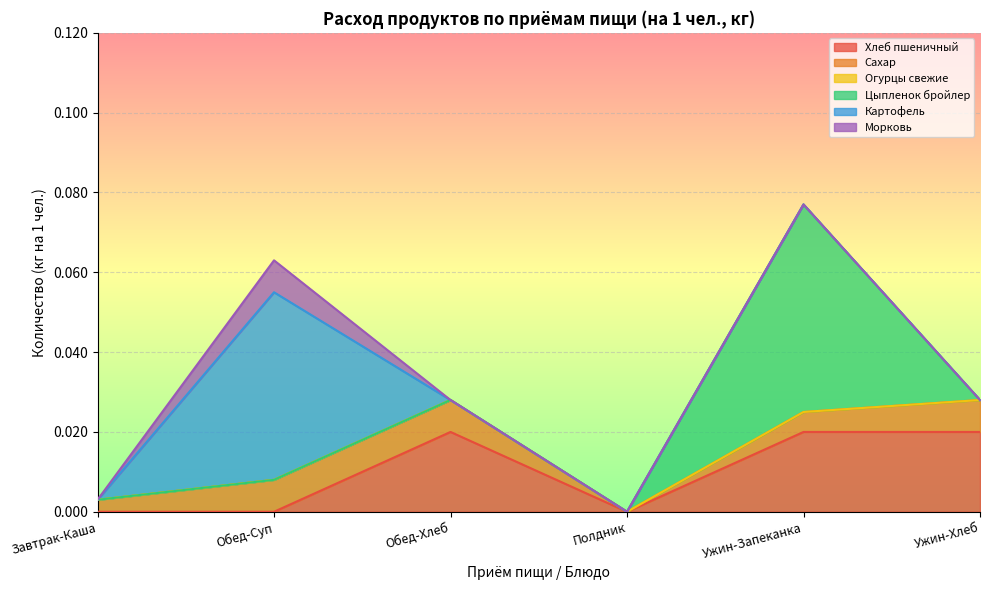

In Морковь, how many points are higher than both neighbors (excluding endpoints)?

1